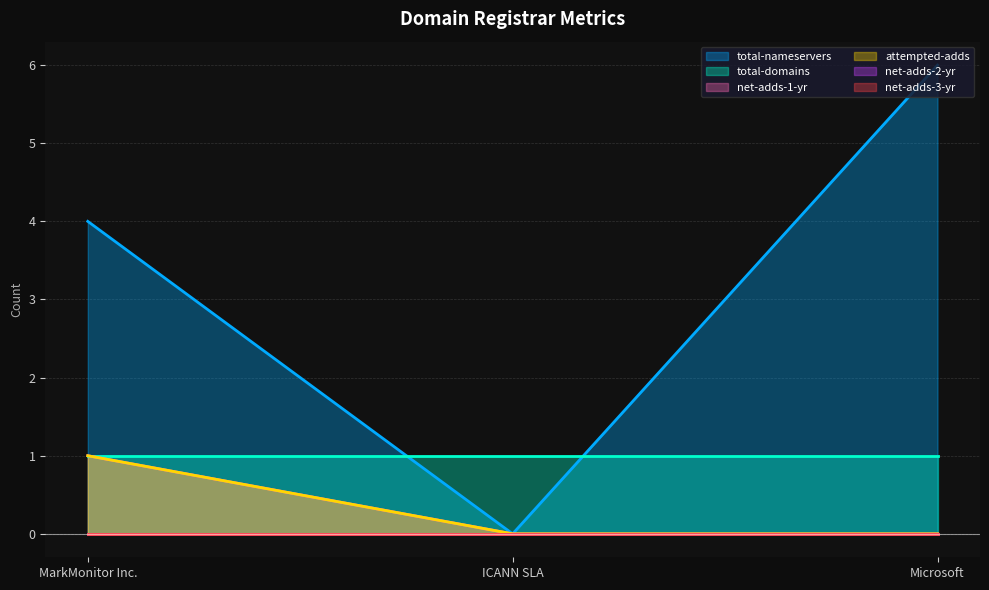

Is the value of total-nameservers at ICANN SLA greater than the value of attempted-adds at Microsoft?

No